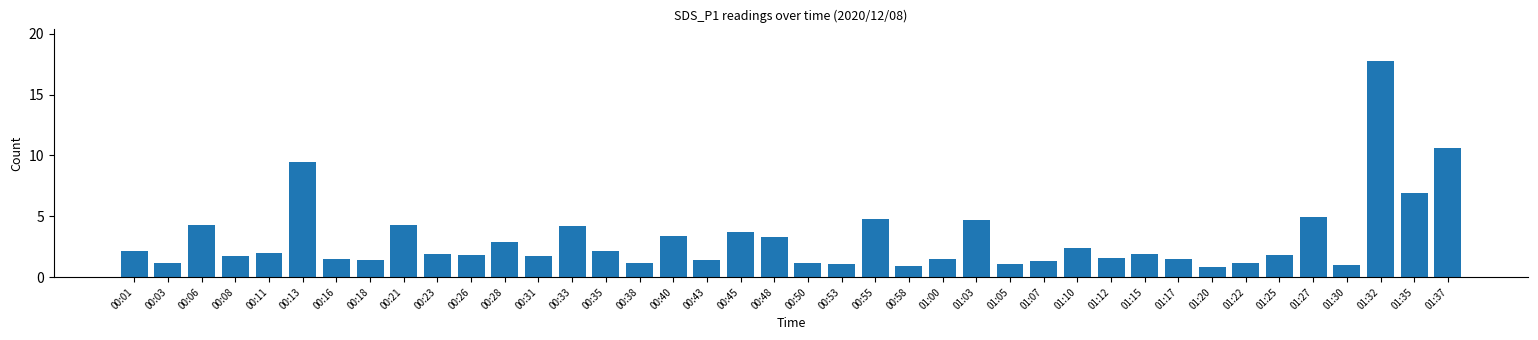

What is the sum of the values at 00:06 and 01:25?

6.1